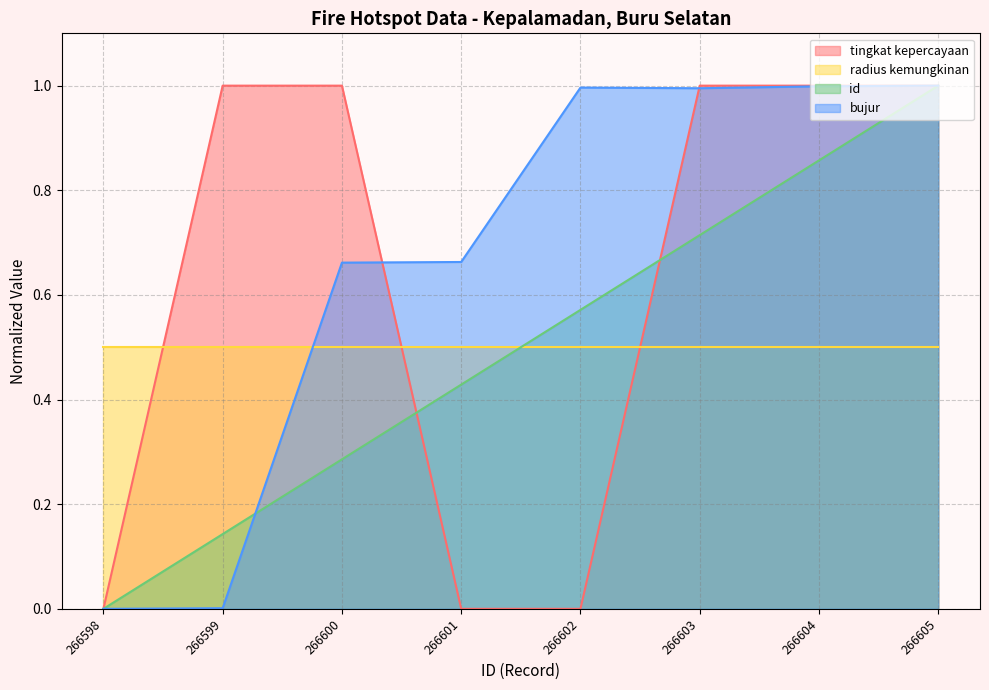

What is the highest value of the id series?

1.0